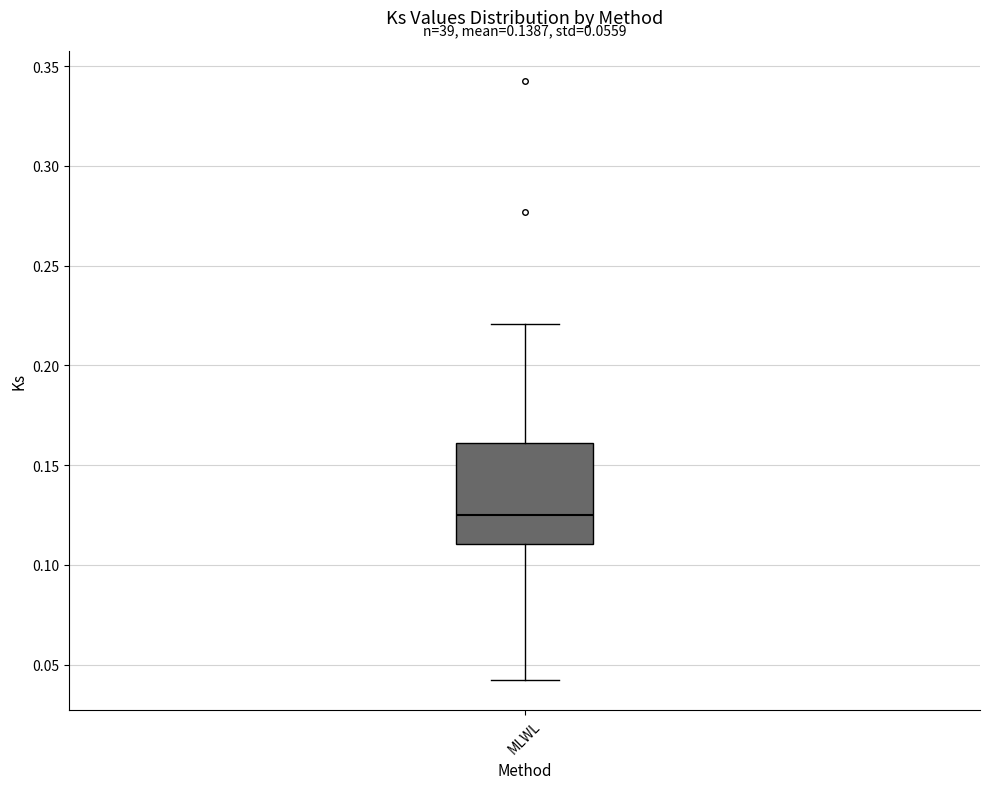

Read this box plot against the y-axis: the position of the median line, the range covered by the box, and the ends of both whiskers. The values are not printed on the chart, so give them approximately, as read against the axis.

median 0.125, box 0.110 to 0.160, whiskers 0.040 to 0.220